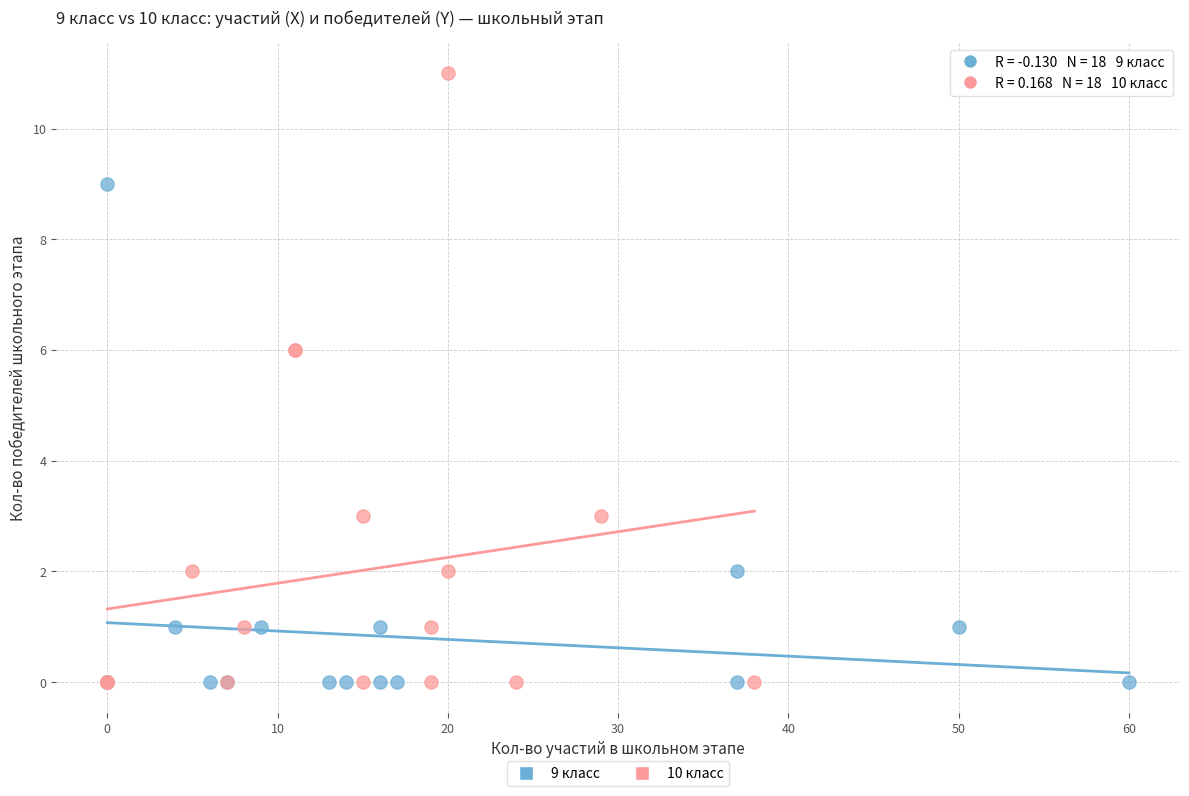

Which series reaches the maximum Y coordinate?

10 класс